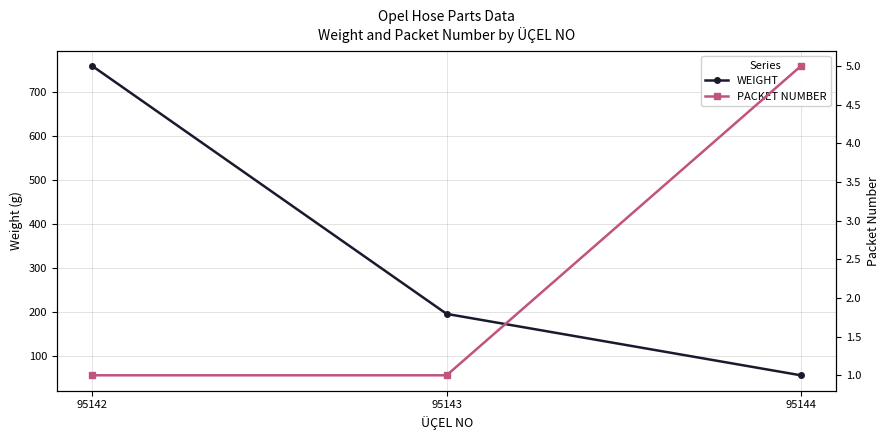

What is the greatest value displayed?

760